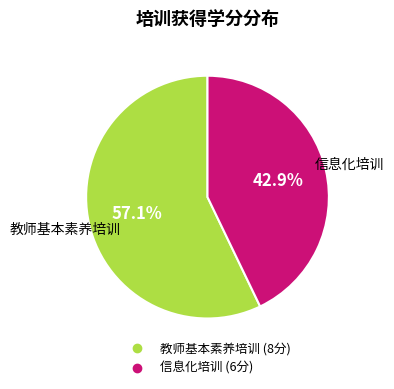

What is the ratio of the value at 教师基本素养培训 to the value at 信息化培训?

1.3